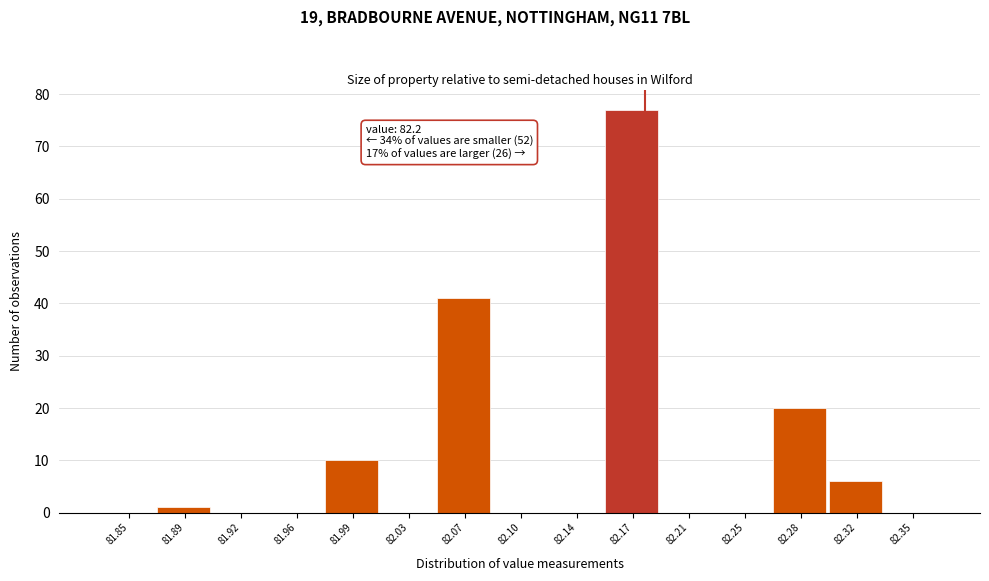

Reading left to right, what are all the values shown in this chart?

81.85=0	81.89=1	81.92=0	81.96=0	81.99=10	82.03=0	82.07=41	82.10=0	82.14=0	82.17=77	82.21=0	82.25=0	82.28=20	82.32=6	82.35=0